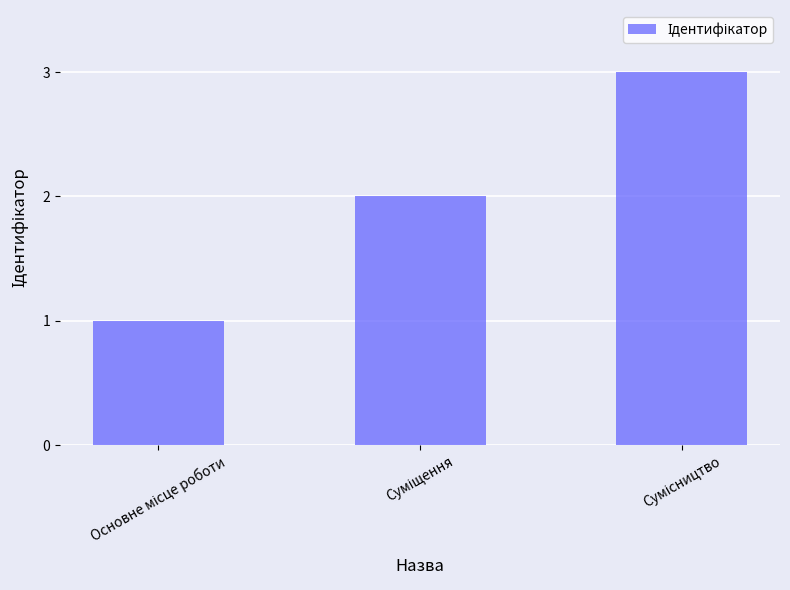

How many distinct data groups are displayed?

1